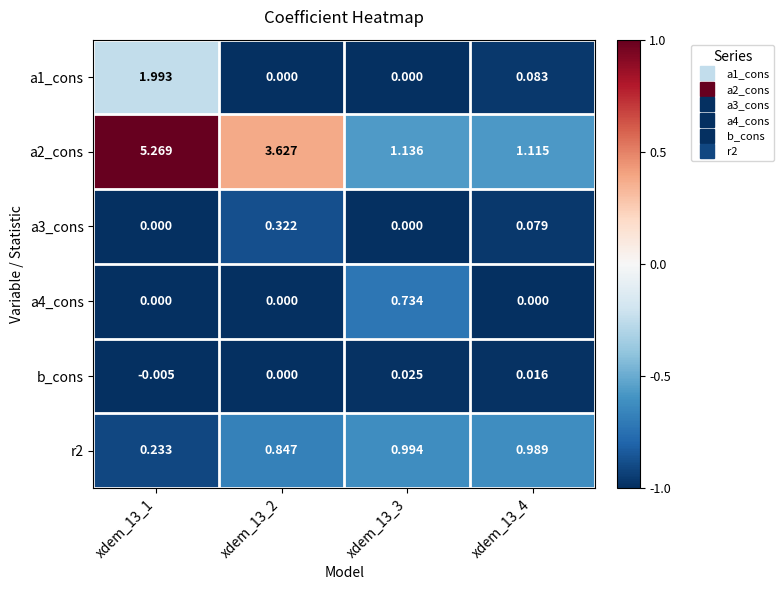

Is the value of r2 at xdem_13_3 greater than the value of a1_cons at xdem_13_3?

Yes